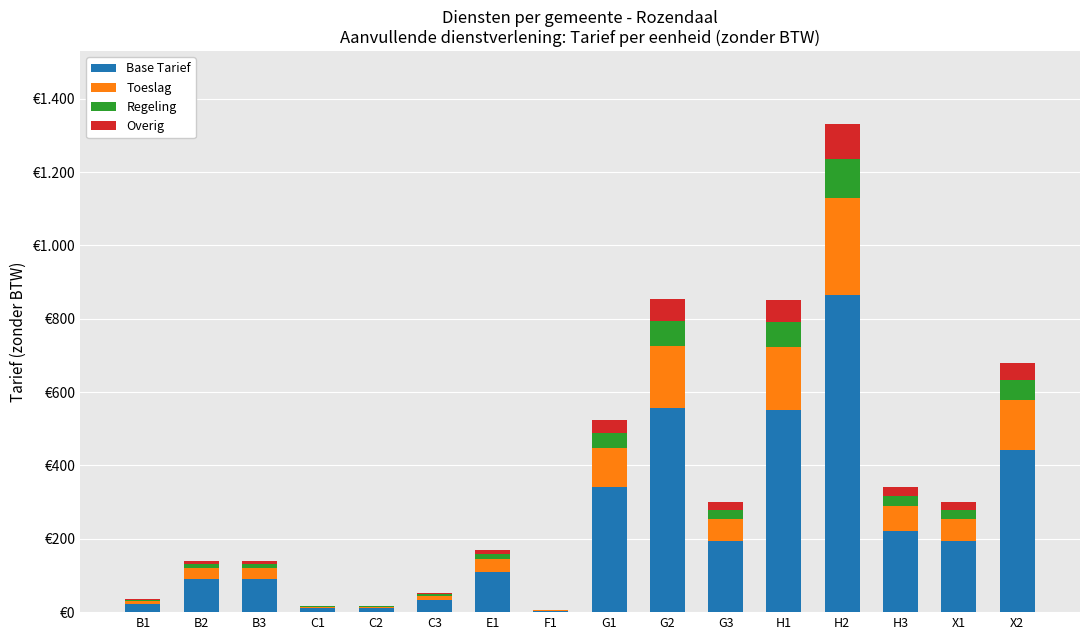

Rank the series by their maximum value, from lowest to highest.

Overig, Regeling, Toeslag, Base Tarief